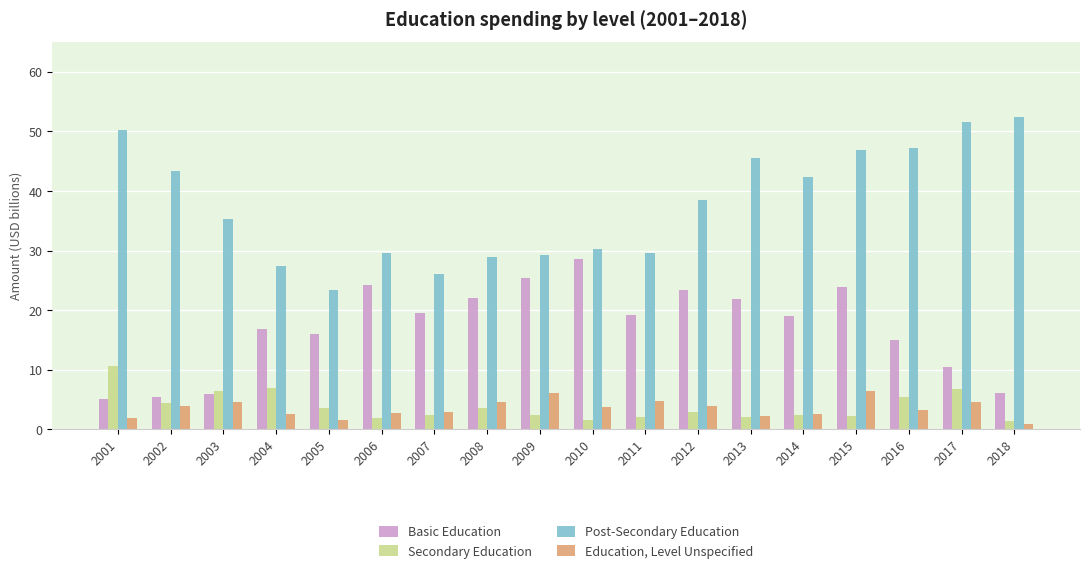

List the series in order of their peak value, highest first.

Post-Secondary Education, Basic Education, Secondary Education, Education, Level Unspecified